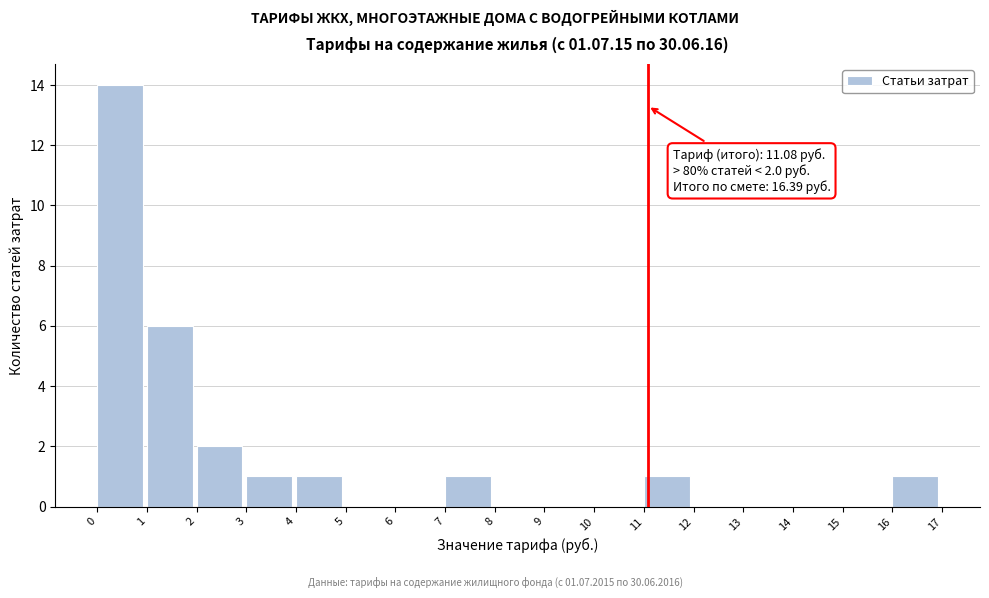

Which range on the x-axis has the tallest bar?

0 to 1